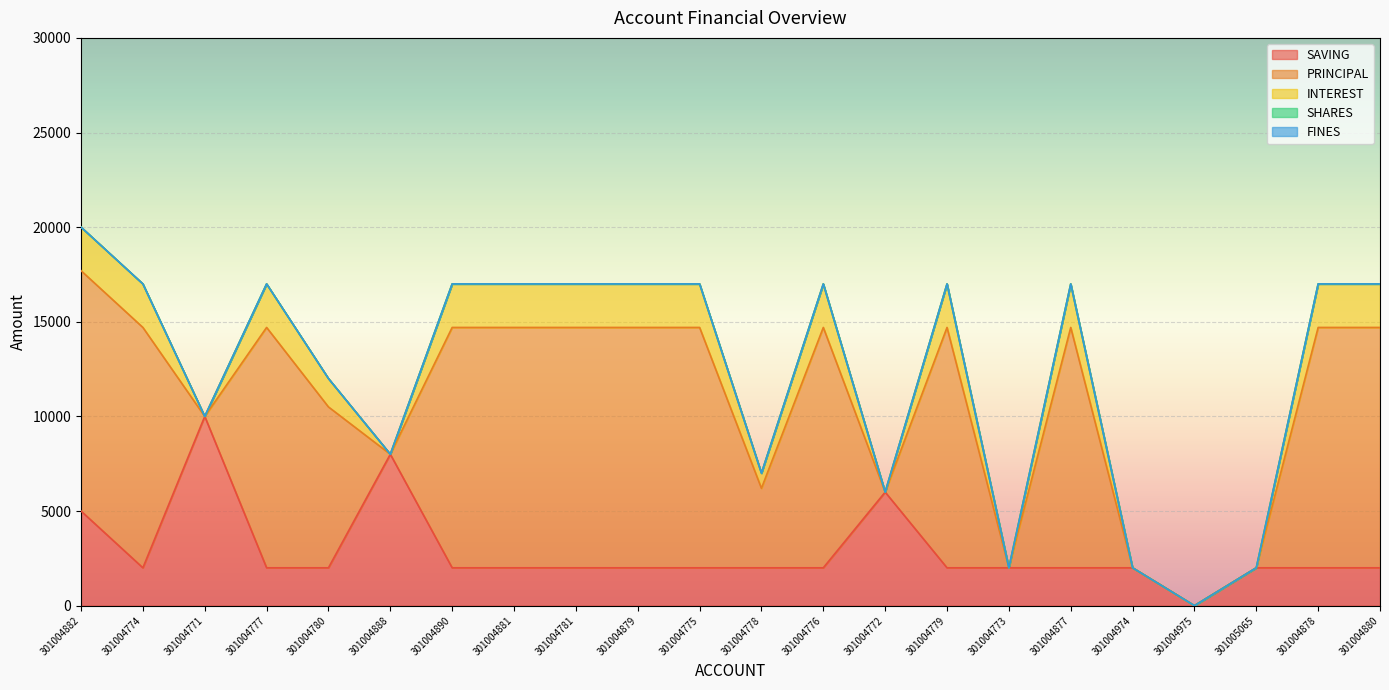

Reading left to right, list all the values displayed in this chart.

SAVING: 5000	2000	10000	2000	2000	8000	2000	2000	2000	2000	2000	2000	2000	6000	2000	2000	2000	2000	0	2000	2000	2000
PRINCIPAL: 12700	12700	0	12700	8500	0	12700	12700	12700	12700	12700	4200	12700	0	12700	0	12700	0	0	0	12700	12700
INTEREST: 2300	2300	0	2300	1500	0	2300	2300	2300	2300	2300	800	2300	0	2300	0	2300	0	0	0	2300	2300
SHARES: 0	0	0	0	0	0	0	0	0	0	0	0	0	0	0	0	0	0	0	0	0	0
FINES: 0	0	0	0	0	0	0	0	0	0	0	0	0	0	0	0	0	0	0	0	0	0